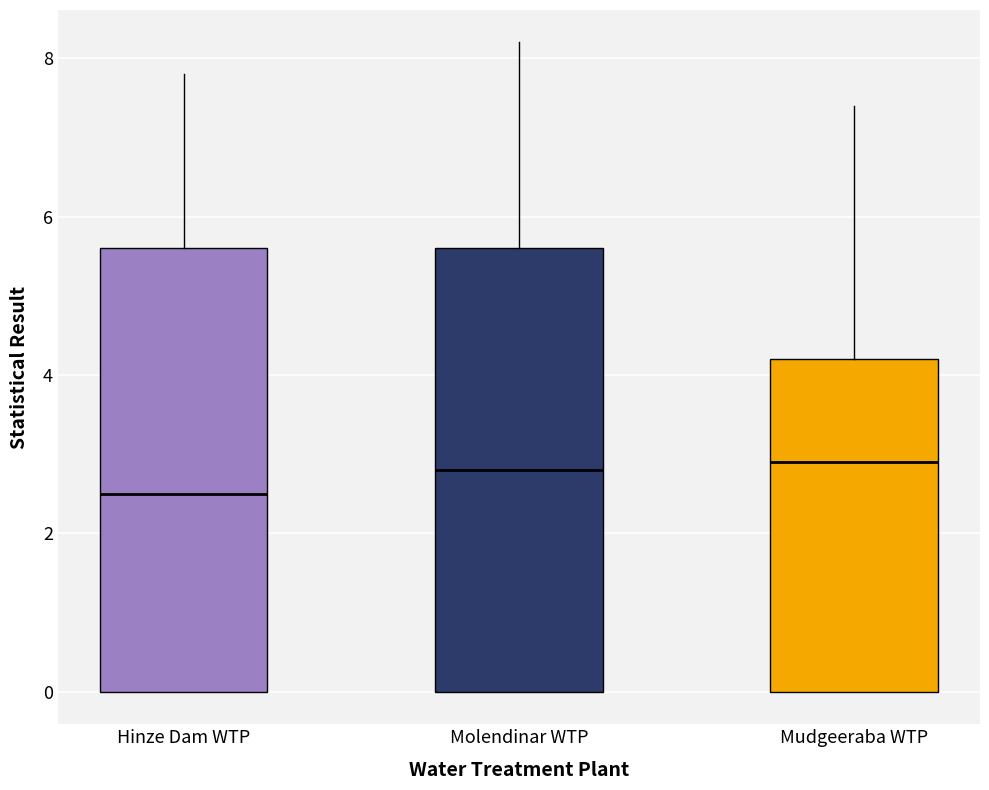

Reading left to right, transcribe this box plot: for each box, give where its median line is, the range the box spans, and where its two whiskers end, as read against the y-axis. The values are not printed on the chart, so give them approximately, as read against the axis.

Hinze Dam WTP: median 2.6, box 0.0 to 5.6, whiskers 0.0 to 7.8
Molendinar WTP: median 2.8, box 0.0 to 5.6, whiskers 0.0 to 8.2
Mudgeeraba WTP: median 3.0, box 0.0 to 4.2, whiskers 0.0 to 7.4